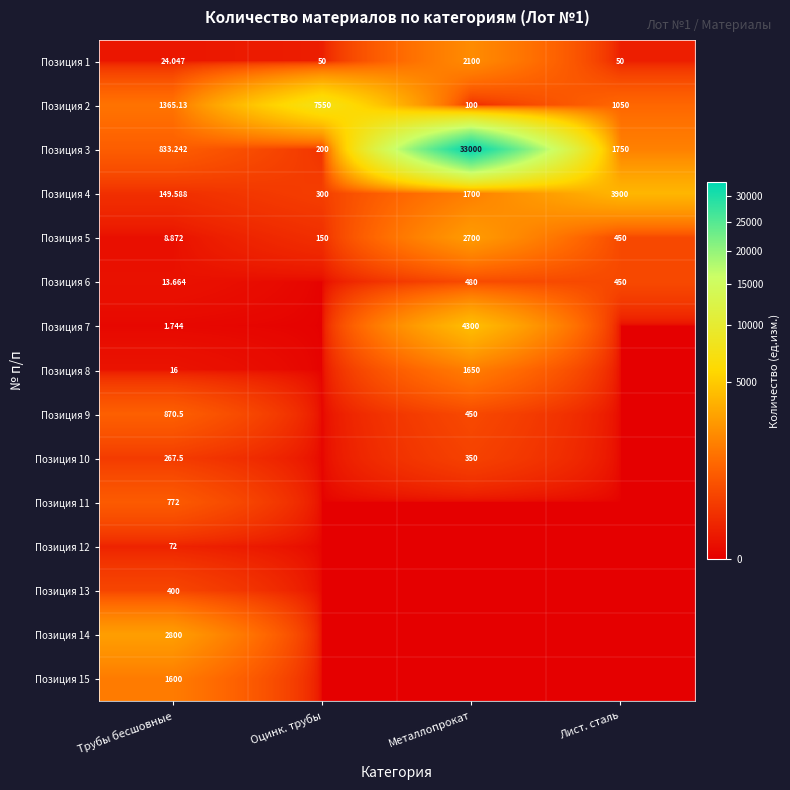

Which category has the highest value in the Позиция 5 series?

Металлопрокат